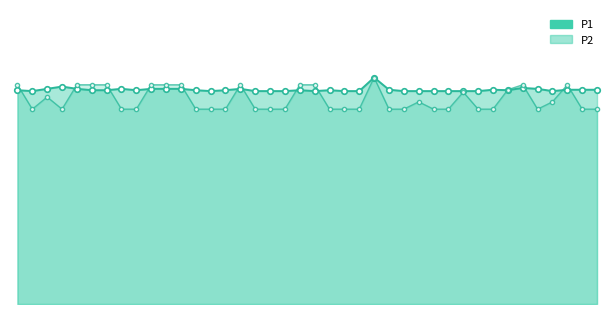

Reading left to right, extract all data points from this chart.

P1 line: 0=4.7	1=4.7	2=4.8	3=4.8	4=4.8	5=4.7	6=4.7	7=4.8	8=4.7	9=4.8	10=4.8	11=4.8	12=4.7	13=4.7	14=4.7	15=4.8	16=4.7	17=4.7	18=4.7	19=4.7	20=4.7	21=4.7	22=4.7	23=4.7	24=5.0	25=4.7	26=4.7	27=4.7	28=4.7	29=4.7	30=4.7	31=4.7	32=4.7	33=4.7	34=4.8	35=4.8	36=4.7	37=4.7	38=4.7	39=4.7
P1 markers: 0=4.7	1=4.7	2=4.8	3=4.8	4=4.8	5=4.7	6=4.7	7=4.8	8=4.7	9=4.8	10=4.8	11=4.8	12=4.7	13=4.7	14=4.7	15=4.8	16=4.7	17=4.7	18=4.7	19=4.7	20=4.7	21=4.7	22=4.7	23=4.7	24=5.0	25=4.7	26=4.7	27=4.7	28=4.7	29=4.7	30=4.7	31=4.7	32=4.7	33=4.7	34=4.8	35=4.8	36=4.7	37=4.7	38=4.7	39=4.7
P2 line: 0=4.8	1=4.3	2=4.6	3=4.3	4=4.8	5=4.8	6=4.8	7=4.3	8=4.3	9=4.8	10=4.8	11=4.8	12=4.3	13=4.3	14=4.3	15=4.8	16=4.3	17=4.3	18=4.3	19=4.8	20=4.8	21=4.3	22=4.3	23=4.3	24=5.0	25=4.3	26=4.3	27=4.5	28=4.3	29=4.3	30=4.7	31=4.3	32=4.3	33=4.7	34=4.8	35=4.3	36=4.5	37=4.8	38=4.3	39=4.3
P2 markers: 0=4.8	1=4.3	2=4.6	3=4.3	4=4.8	5=4.8	6=4.8	7=4.3	8=4.3	9=4.8	10=4.8	11=4.8	12=4.3	13=4.3	14=4.3	15=4.8	16=4.3	17=4.3	18=4.3	19=4.8	20=4.8	21=4.3	22=4.3	23=4.3	24=5.0	25=4.3	26=4.3	27=4.5	28=4.3	29=4.3	30=4.7	31=4.3	32=4.3	33=4.7	34=4.8	35=4.3	36=4.5	37=4.8	38=4.3	39=4.3